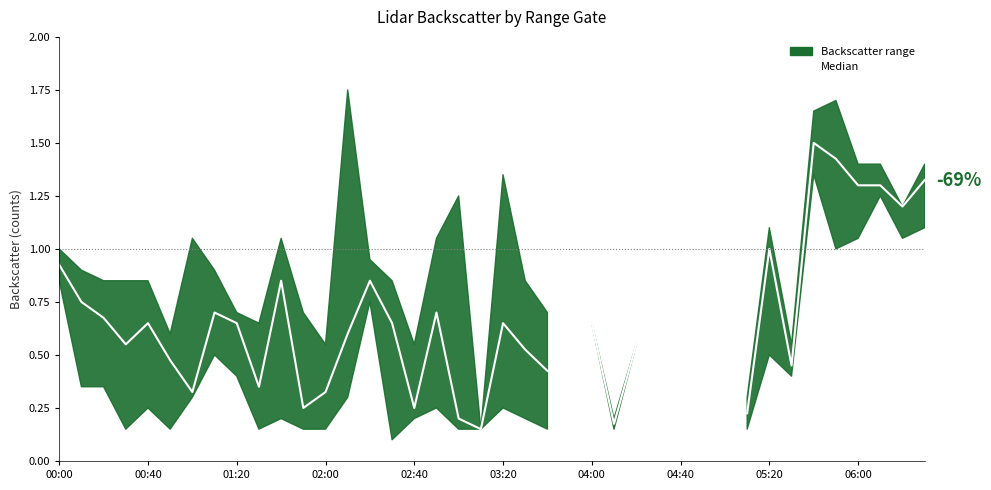

What is the difference between the values at 18 and 14?

0.6